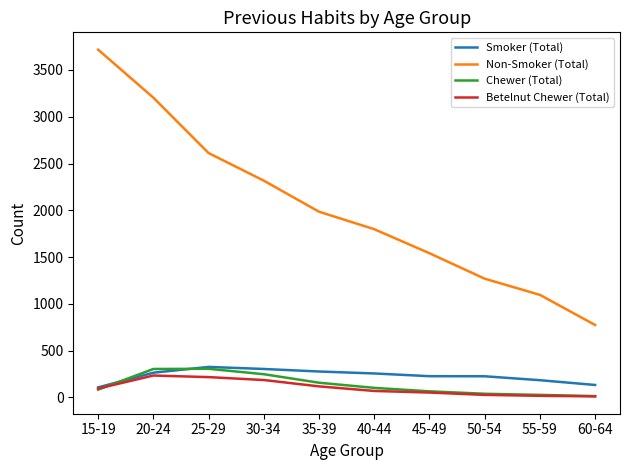

Is the value of Smoker (Total) at 25-29 greater than the value of Non-Smoker (Total) at 30-34?

No